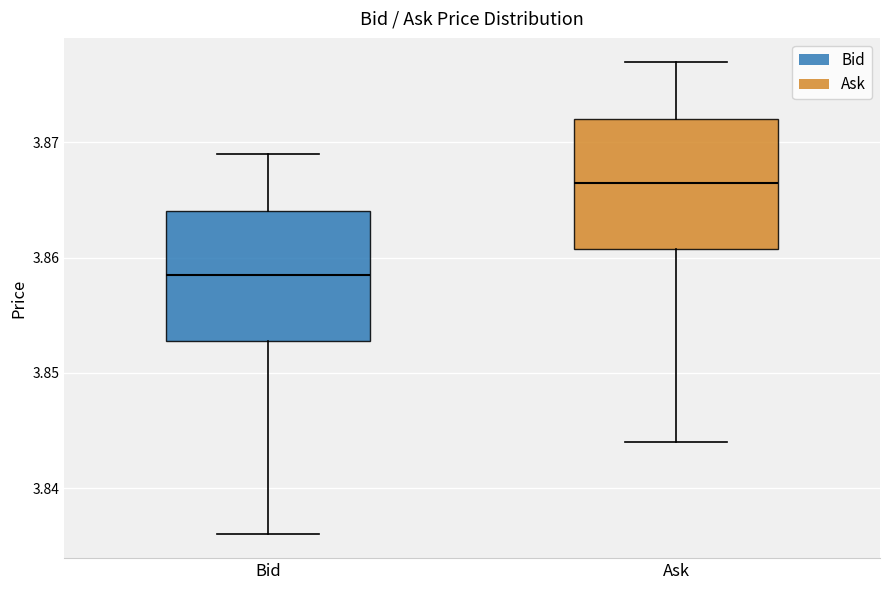

Reading left to right, transcribe this box plot: for each box, give where its median line is, the range the box spans, and where its two whiskers end, as read against the y-axis. The values are not printed on the chart, so give them approximately, as read against the axis.

Bid: median 3.859, box 3.853 to 3.864, whiskers 3.836 to 3.869
Ask: median 3.867, box 3.861 to 3.872, whiskers 3.844 to 3.877